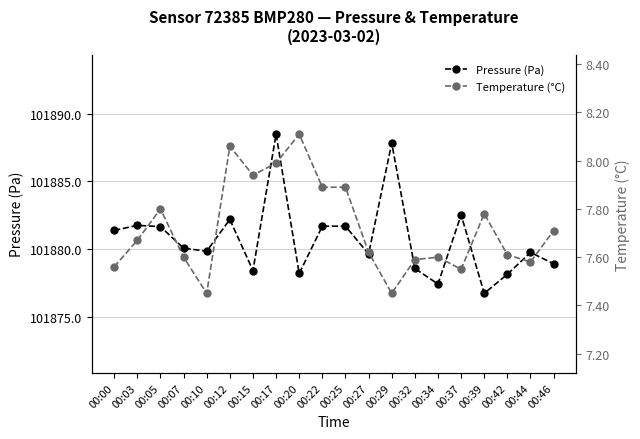

Reading right to left, what are all the values shown in this chart?

Pressure (Pa): 00:46=101878.9	00:44=101879.8	00:42=101878.1	00:39=101876.7	00:37=101882.5	00:34=101877.4	00:32=101878.6	00:29=101887.8	00:27=101879.6	00:25=101881.7	00:22=101881.7	00:20=101878.2	00:17=101888.5	00:15=101878.4	00:12=101882.2	00:10=101879.8	00:07=101880.1	00:05=101881.7	00:03=101881.8	00:00=101881.4
Temperature (°C): 00:46=7.7	00:44=7.6	00:42=7.6	00:39=7.8	00:37=7.5	00:34=7.6	00:32=7.6	00:29=7.5	00:27=7.6	00:25=7.9	00:22=7.9	00:20=8.1	00:17=8.0	00:15=7.9	00:12=8.1	00:10=7.5	00:07=7.6	00:05=7.8	00:03=7.7	00:00=7.6